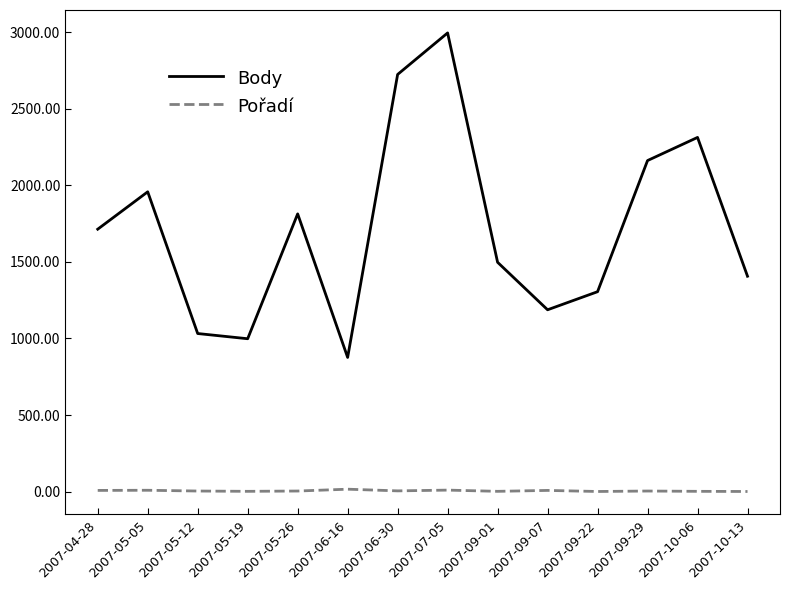

At which label is Body closest to 1935?

2007-05-05